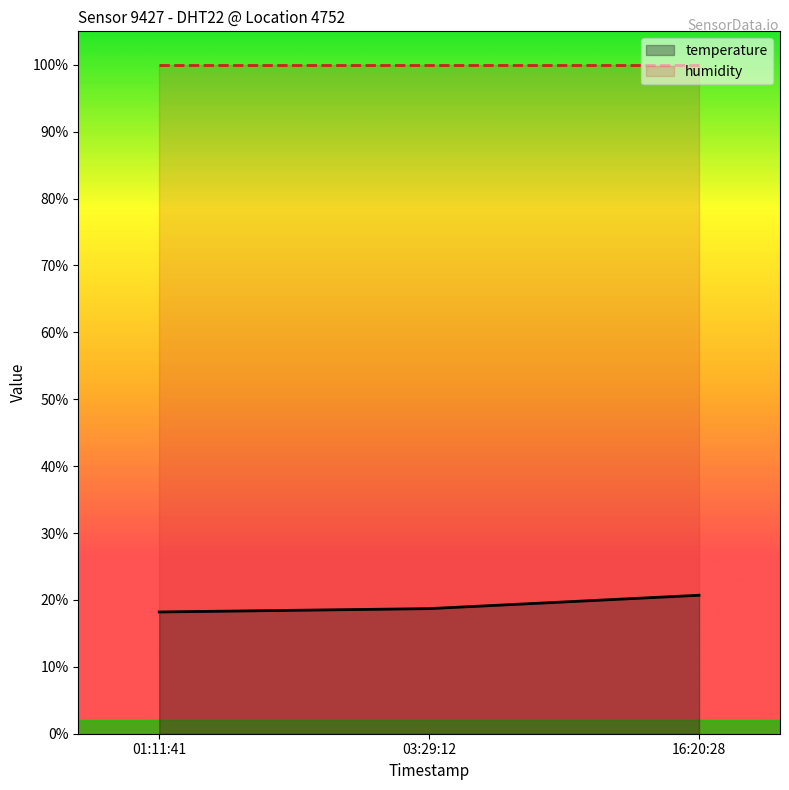

Rank the series by their maximum value, from highest to lowest.

humidity, temperature